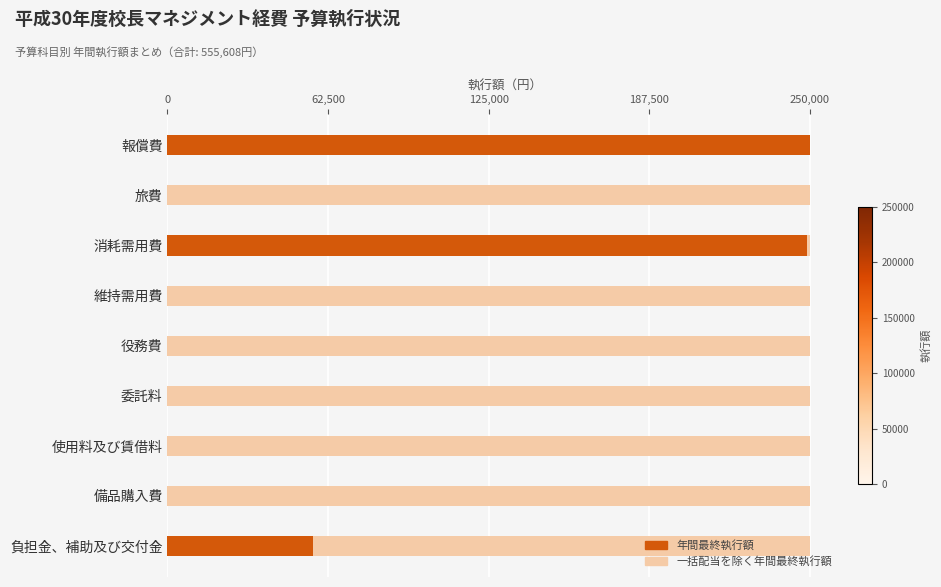

What is the difference between the maximum and minimum values in the 年間最終執行額 series?

250000.0